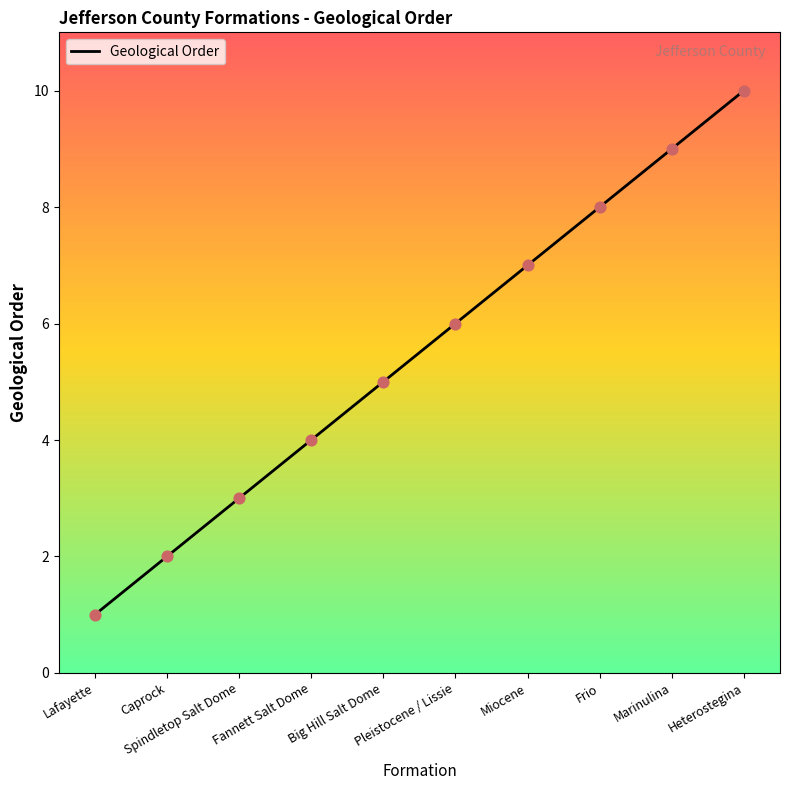

Approximately how many times larger is the value at Heterostegina compared to Spindletop Salt Dome?

3.3